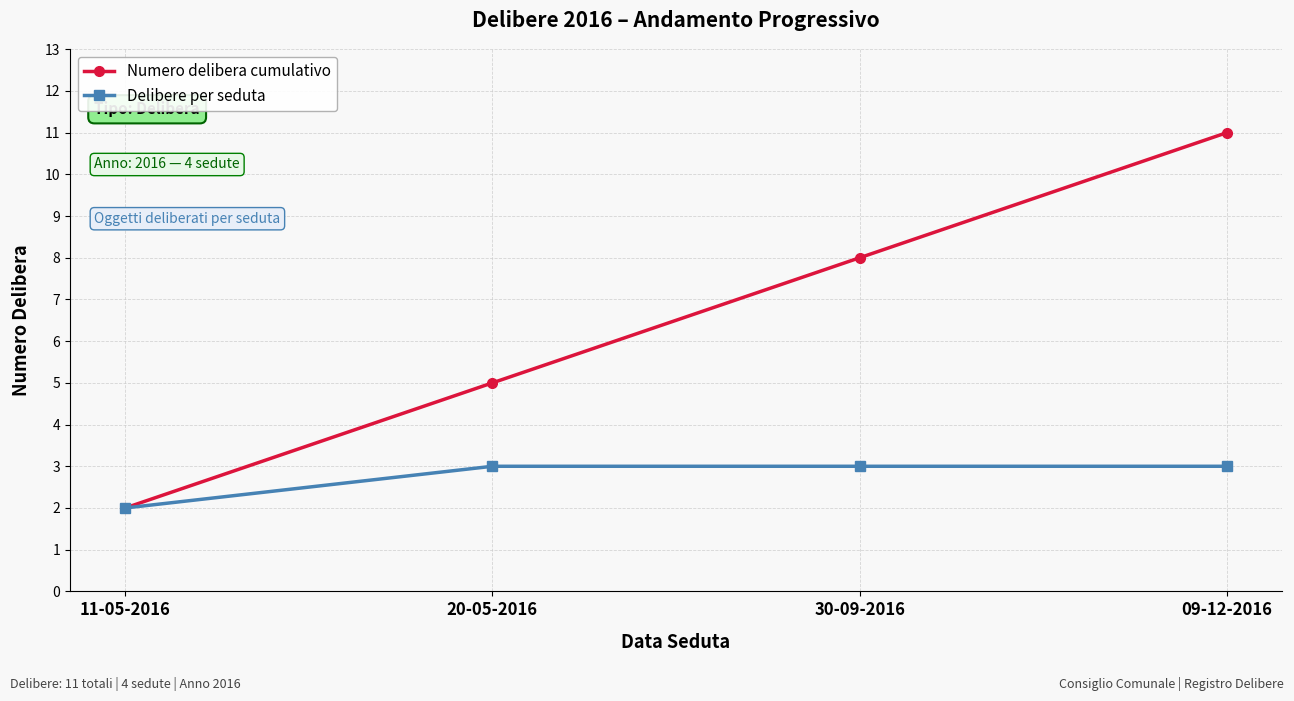

How many lines are shown in the chart?

2